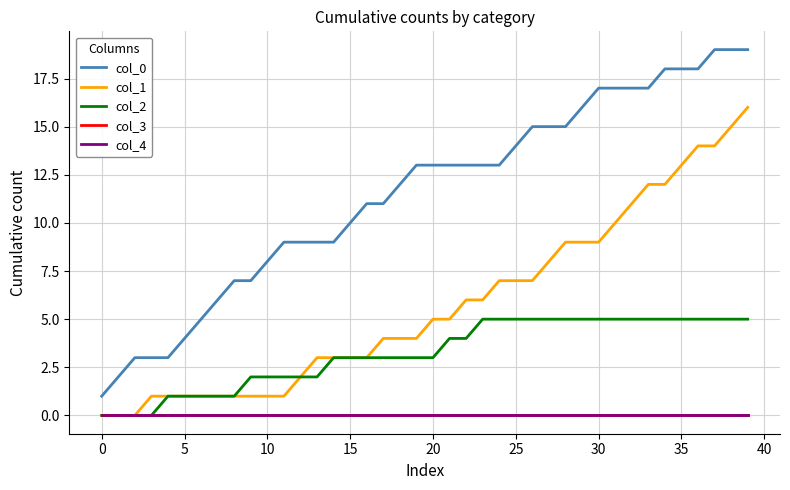

Does the chart display data point markers on the line(s)?

No